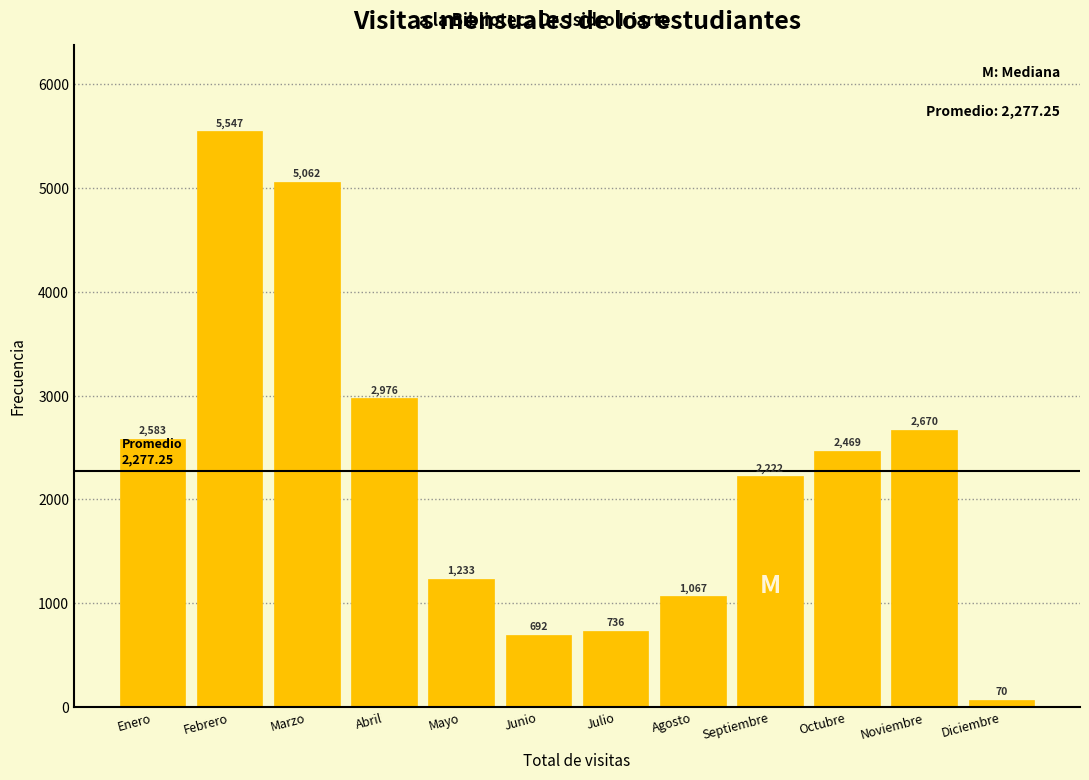

Reading left to right, list all the values displayed in this chart.

2583	5547	5062	2976	1233	692	736	1067	2222	2469	2670	70